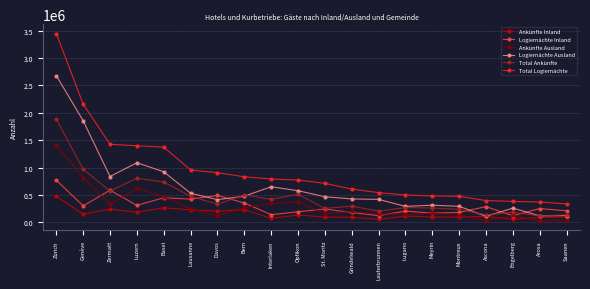

What is the total value across all series at Meyrin?

1490038